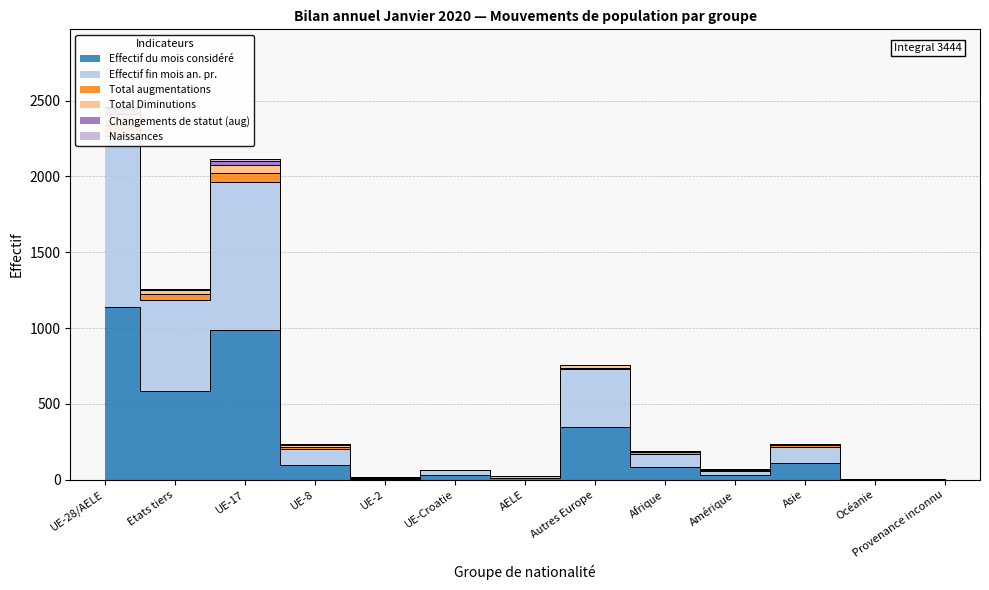

Which category has the lowest value in the Effectif du mois considéré series?

Océanie